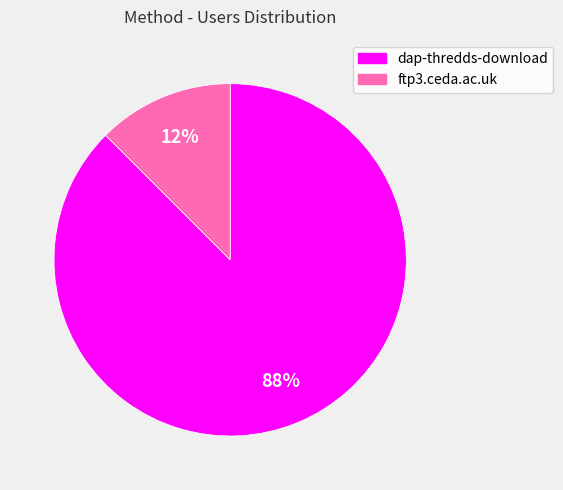

Is the sum of dap-thredds-download and ftp3.ceda.ac.uk greater than half?

Yes